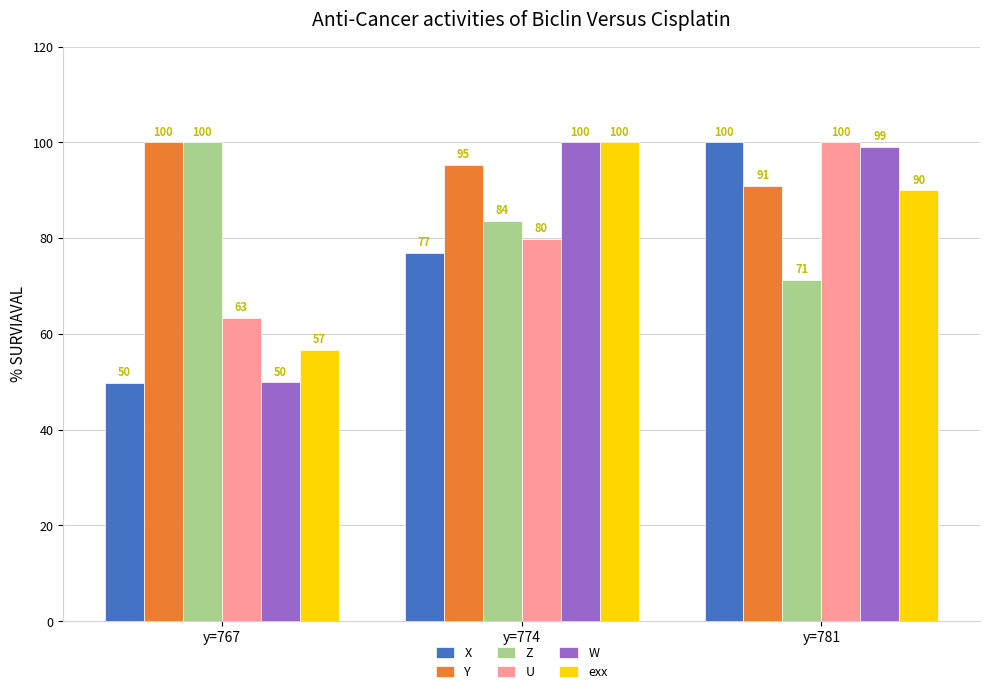

What is the difference between the highest and lowest values at y=767?

50.2